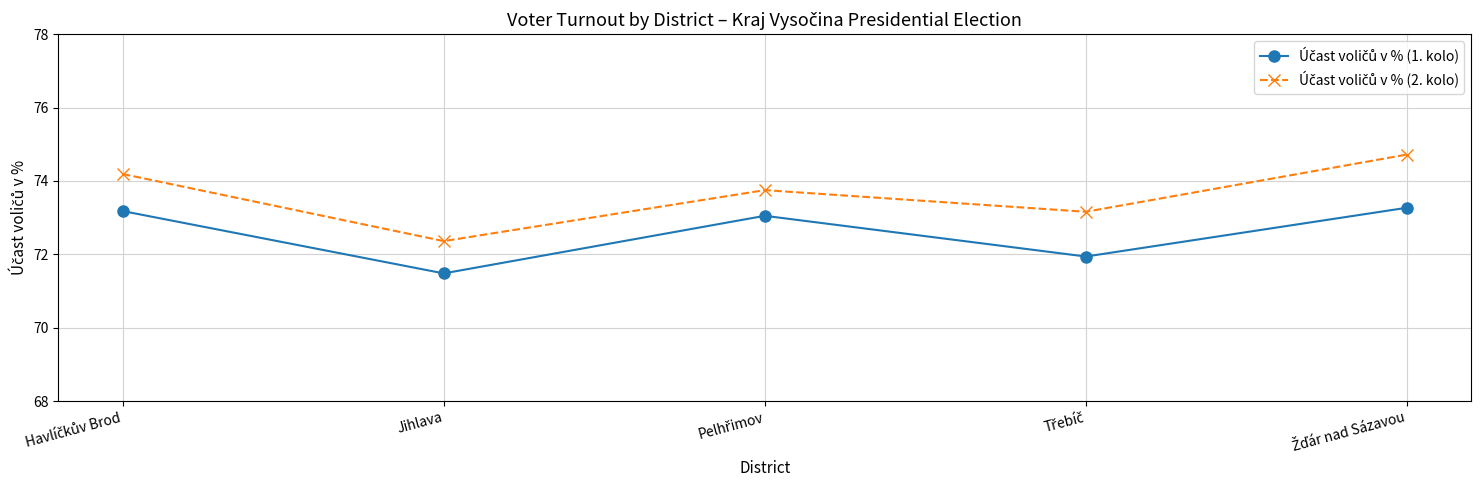

What is the total value across all series at Jihlava?

143.8